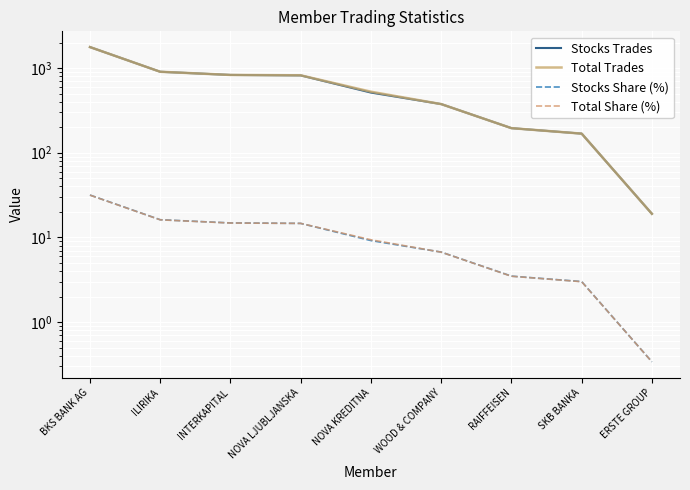

At how many categories does at least one series exceed 1474?

1